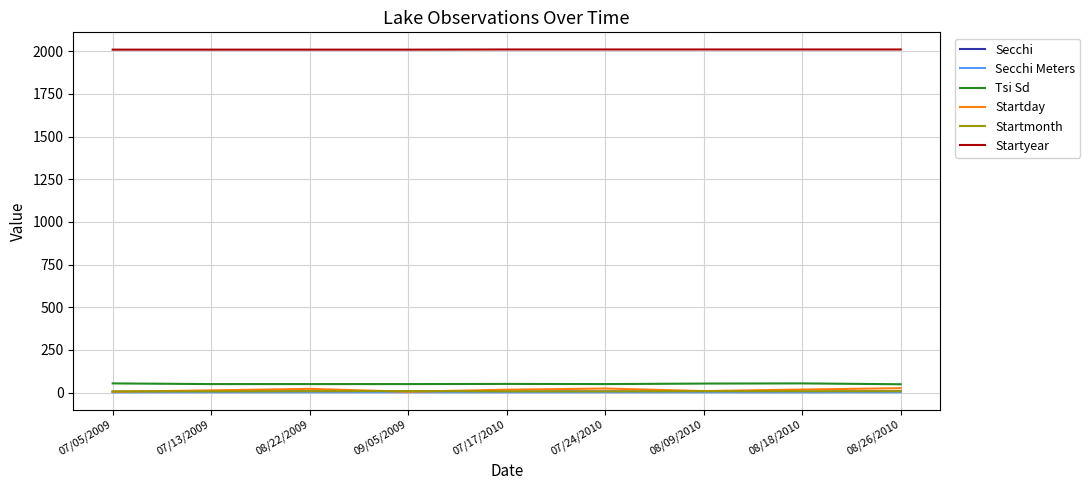

True or false: Tsi Sd and Startmonth intersect in this chart.

False